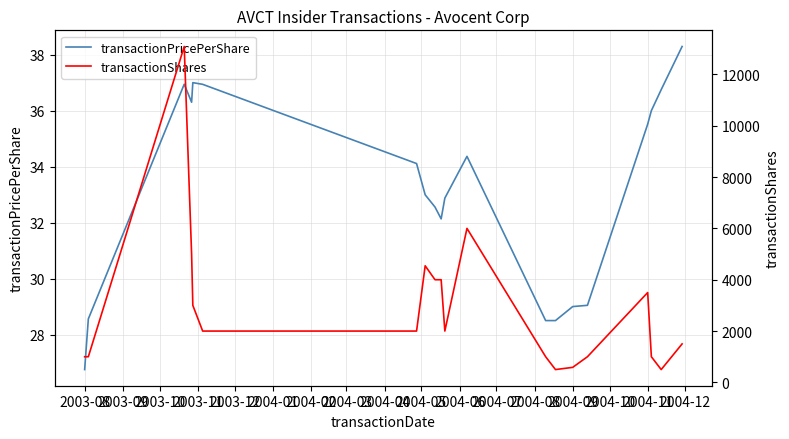

Which series has the largest range (max minus min)?

transactionShares